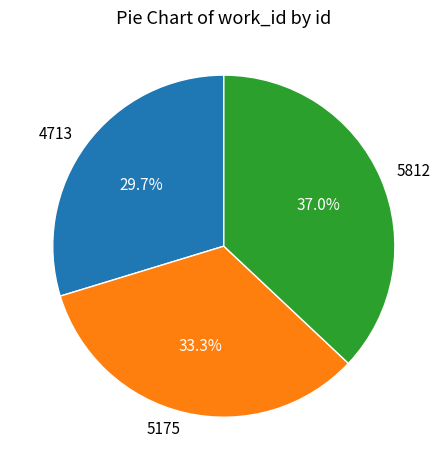

Approximately how many times larger is the value at 4713 compared to 5175?

0.9